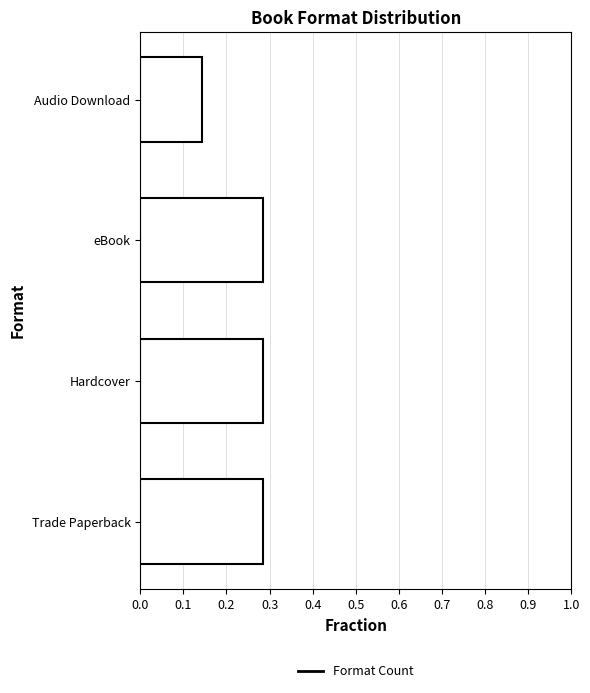

What is the sum of all values?

1.0